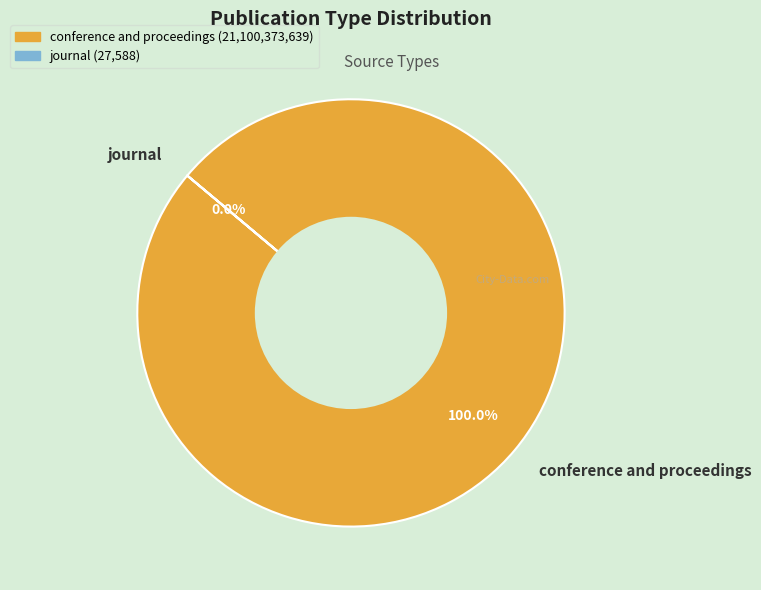

Does conference and proceedings account for over 50% of the chart?

Yes